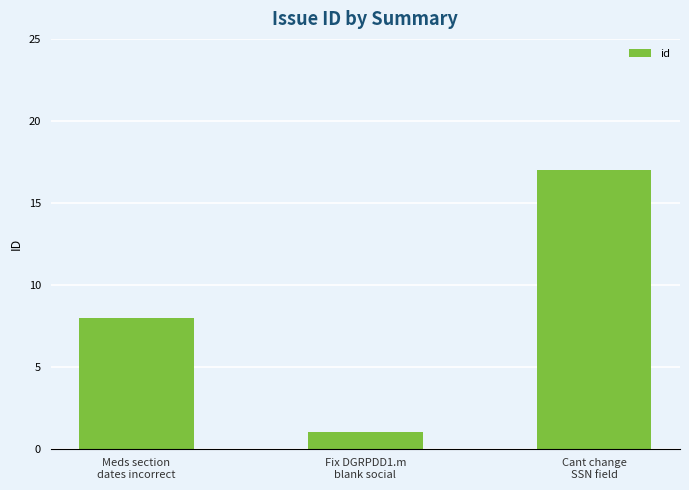

List the labels in order of value, smallest first.

Fix DGRPDD1.m
blank social, Meds section
dates incorrect, Cant change
SSN field